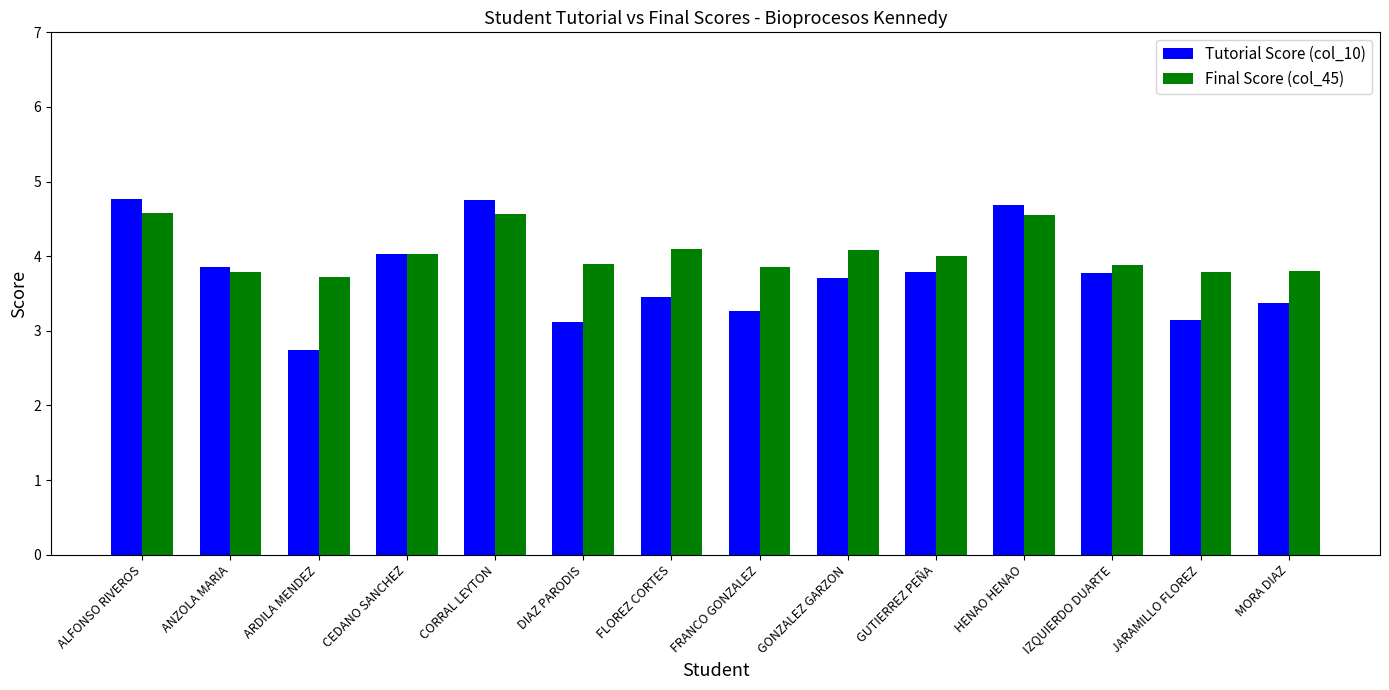

What value does the Tutorial Score (col_10) series have at CEDANO SANCHEZ?

4.0